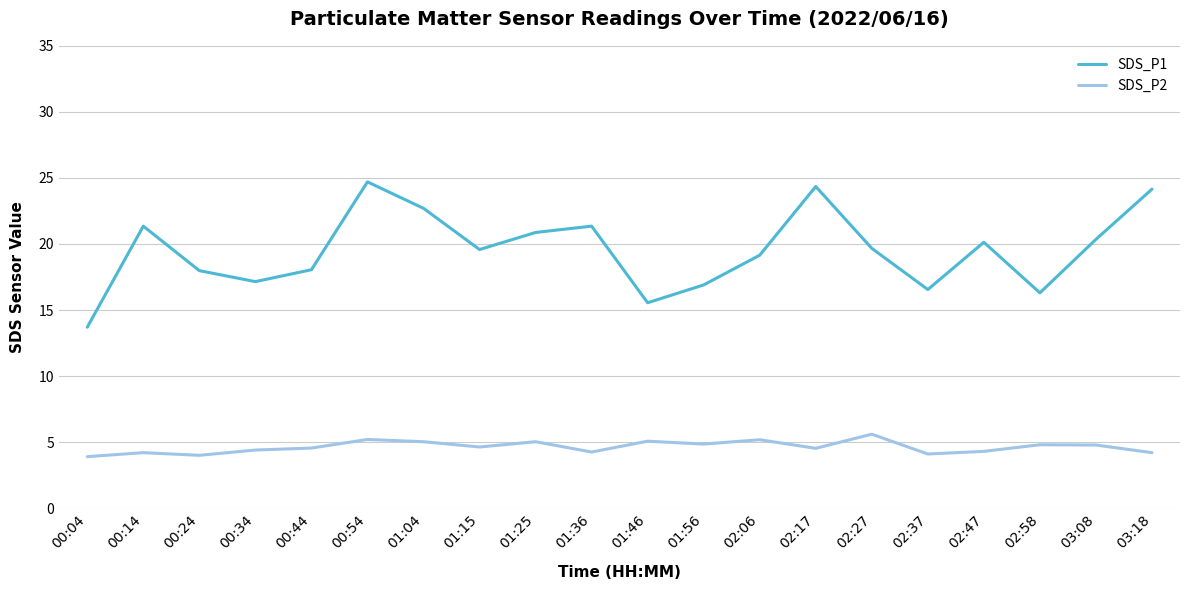

Does the chart have visible grid lines?

Yes